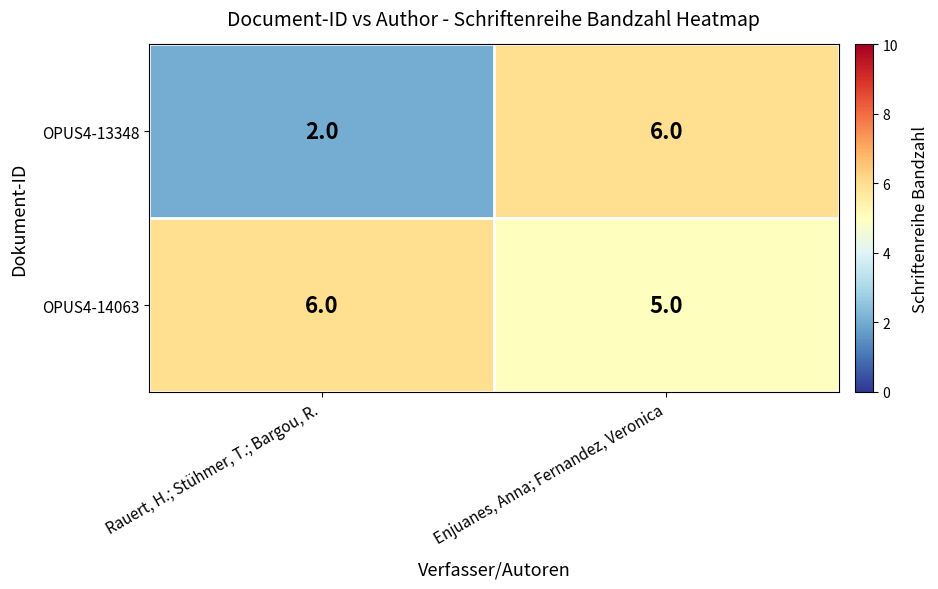

Which series has the widest spread of values?

OPUS4-13348